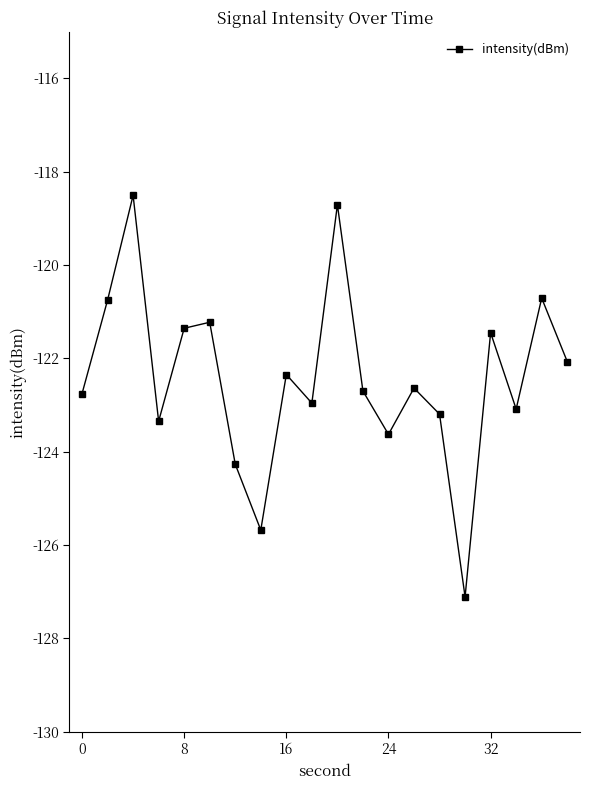

What is the value of the 9th point from the left?

-122.3